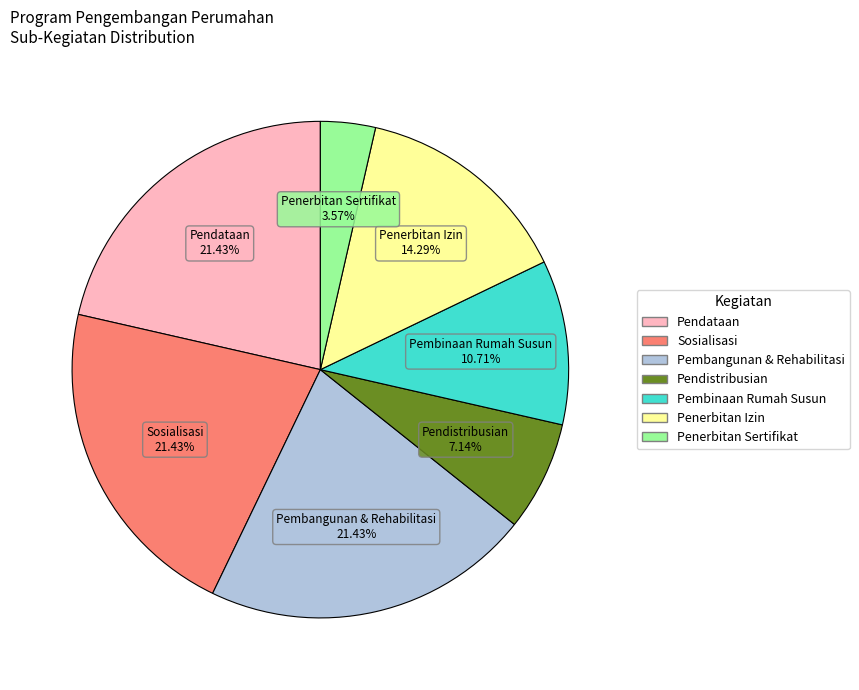

The Sosialisasi slice represents 21% of the pie. True or false?

True